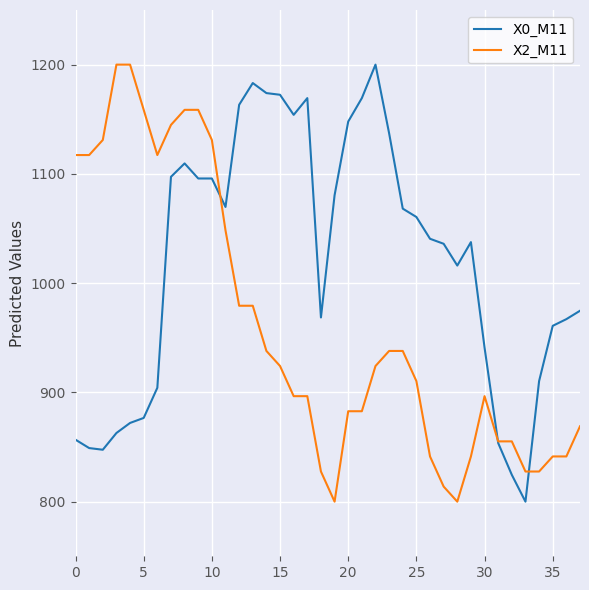

What is the smallest value displayed?

800.0